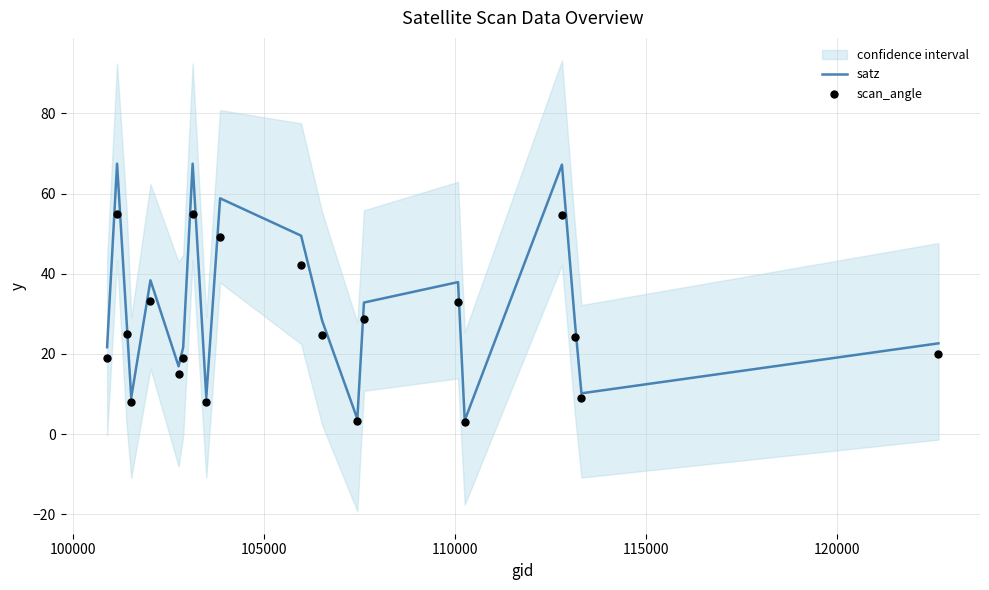

Which series reaches the minimum Y coordinate?

scan_angle